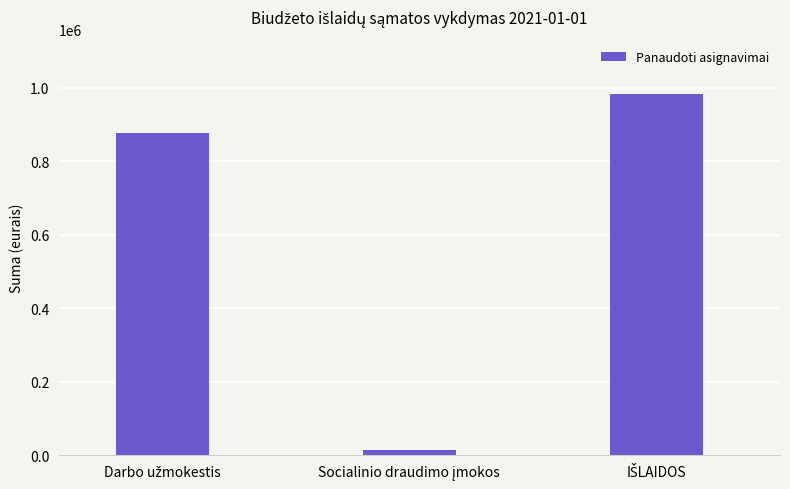

What is the average value?

624705.9